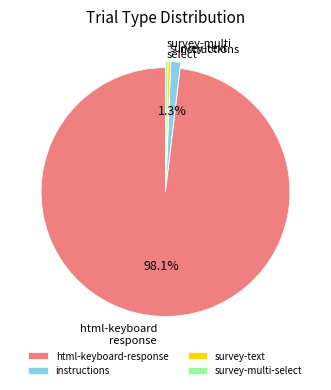

Which category accounts for the majority?

html-keyboard-response